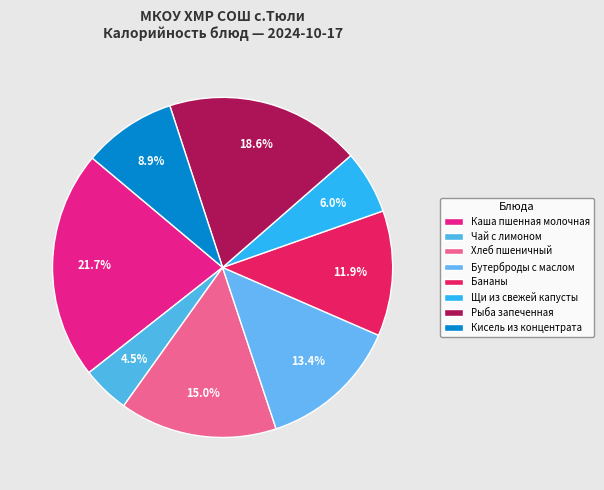

Is there a majority slice in this chart?

No